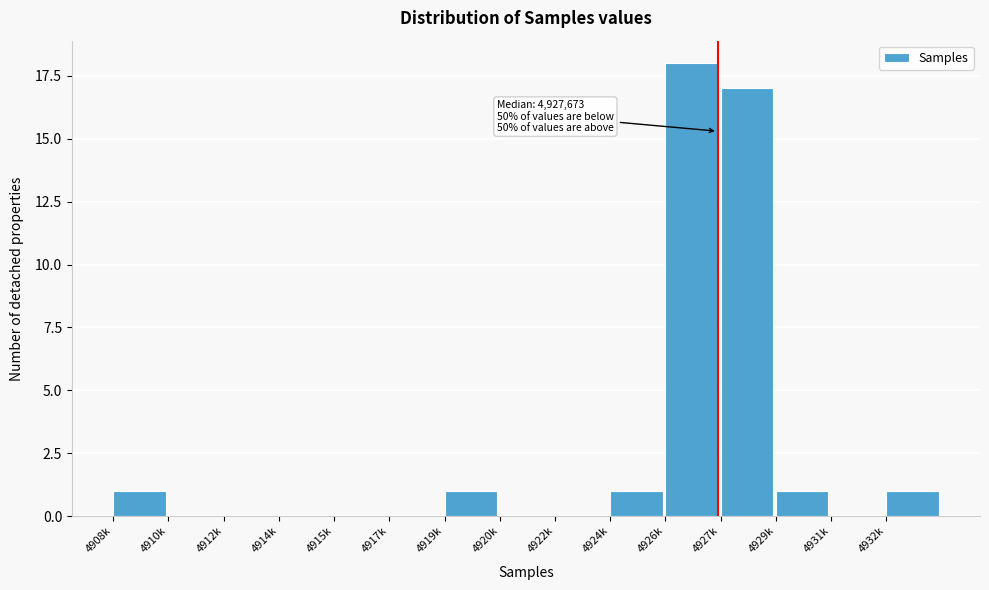

Reading right to left, what are all the values shown in this chart?

4932k=1	4931k=0	4929k=1	4927k=17	4926k=18	4924k=1	4922k=0	4920k=0	4919k=1	4917k=0	4915k=0	4914k=0	4912k=0	4910k=0	4908k=1